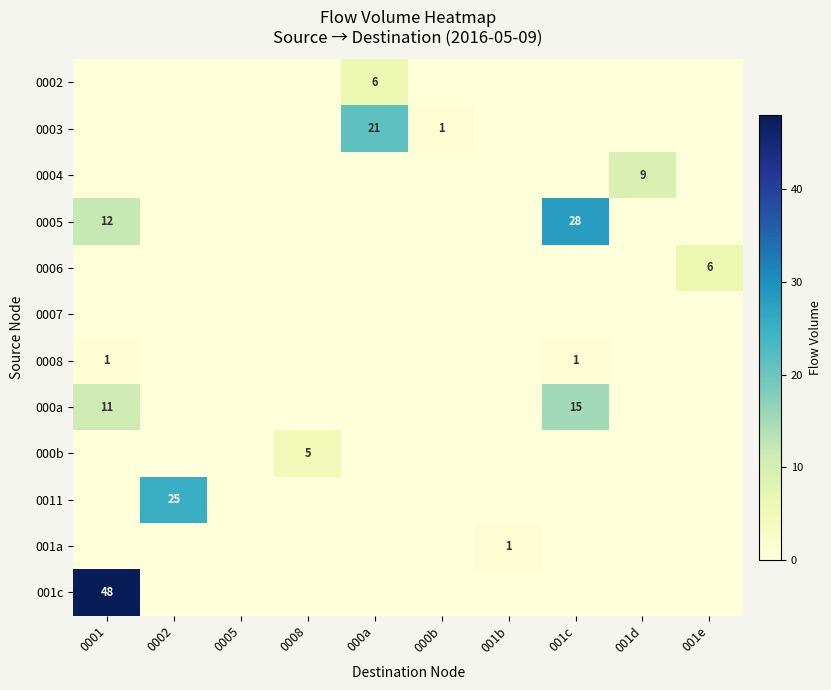

True or false: 0008 has a value of 0 at 001c.

False